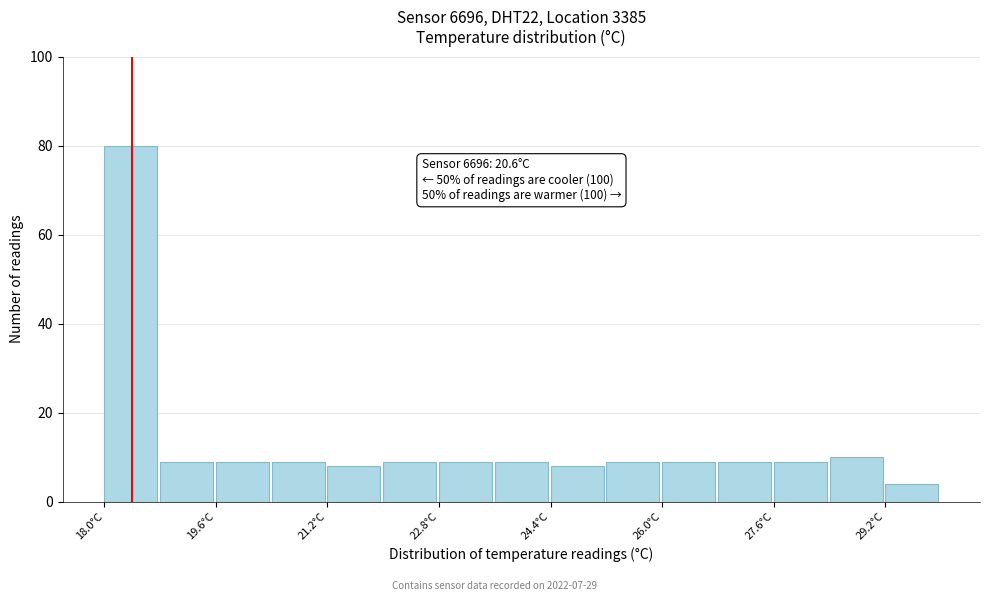

Which range on the x-axis has the tallest bar?

18.0 to 18.8